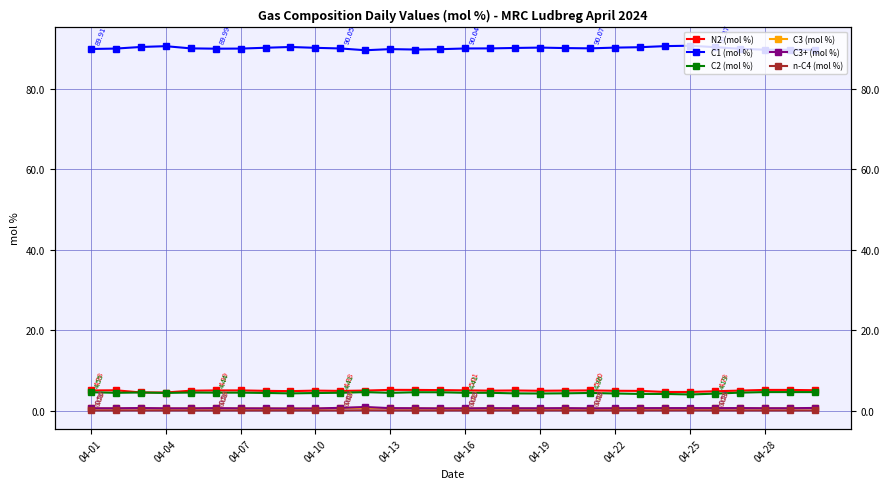

Which label corresponds to the smallest value in the chart?

04-10